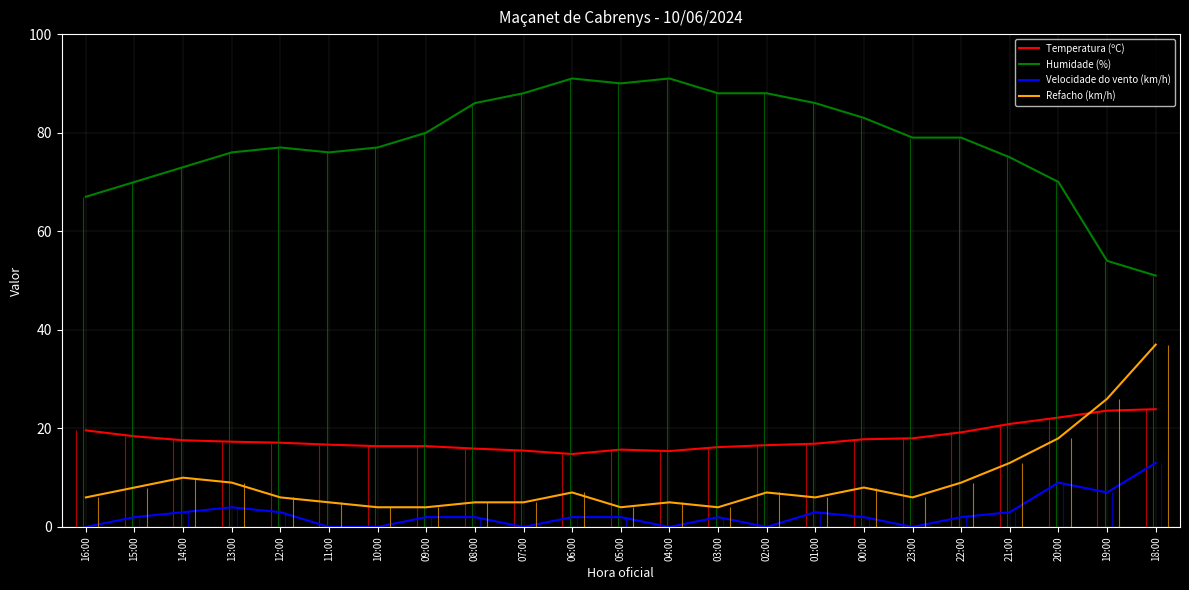

Between 14:00 and 05:00, which series saw the biggest shift?

Humidade (%)